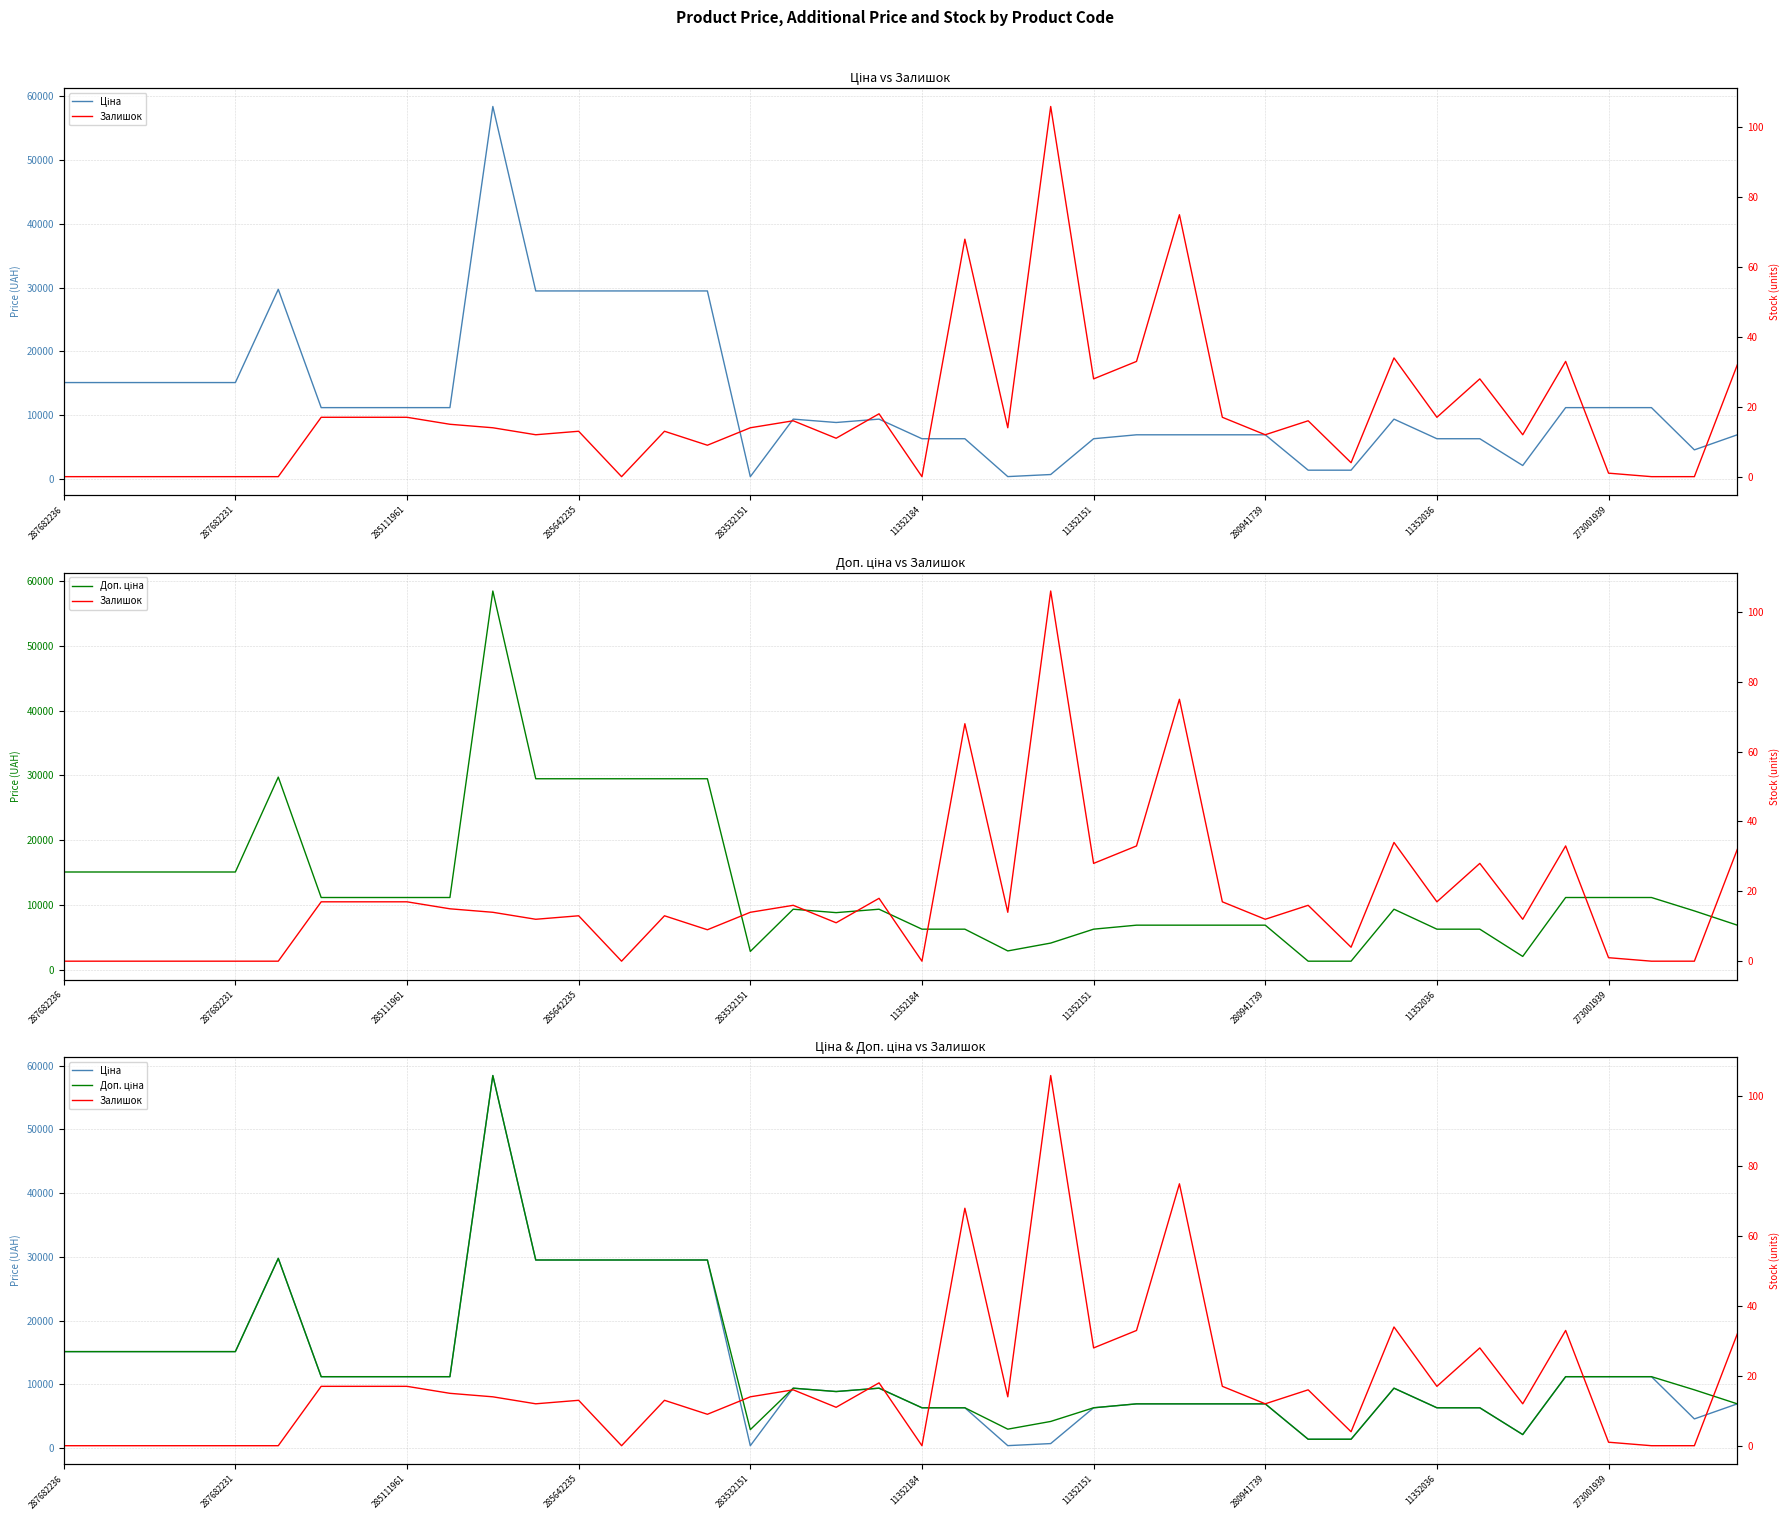

What is the maximum value shown in the chart?

58426.5